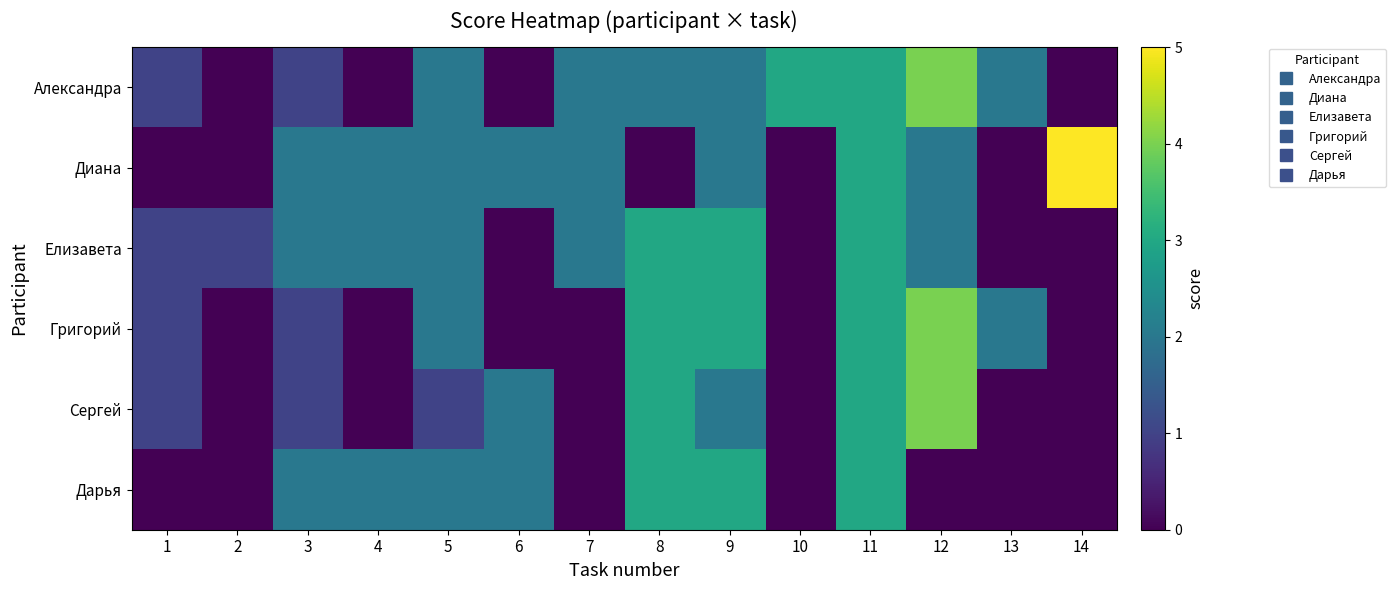

Which series has the largest range (max minus min)?

Диана